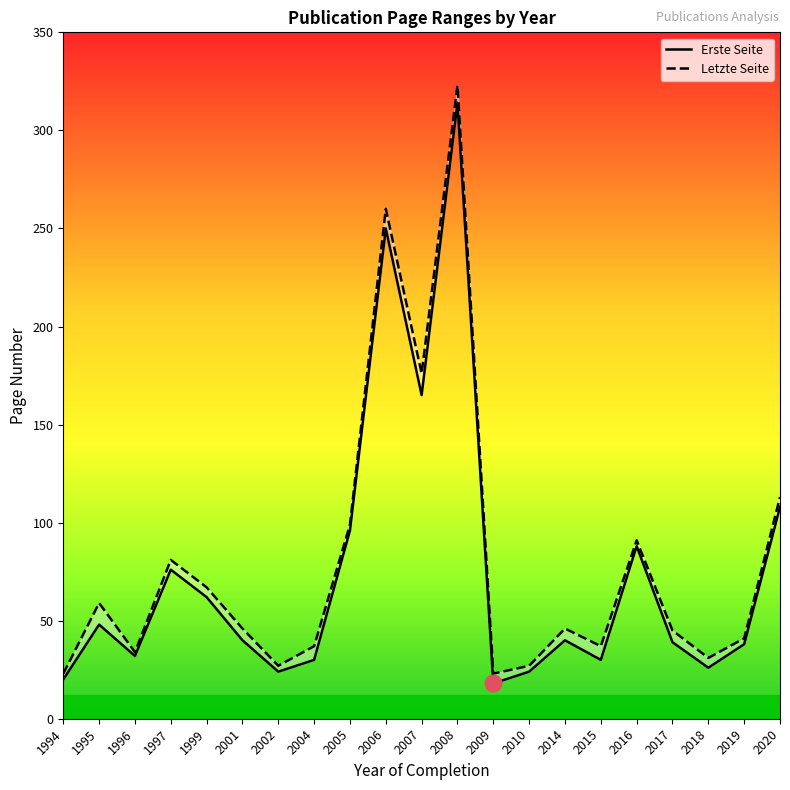

At which label is Letzte Seite closest to 173?

2007